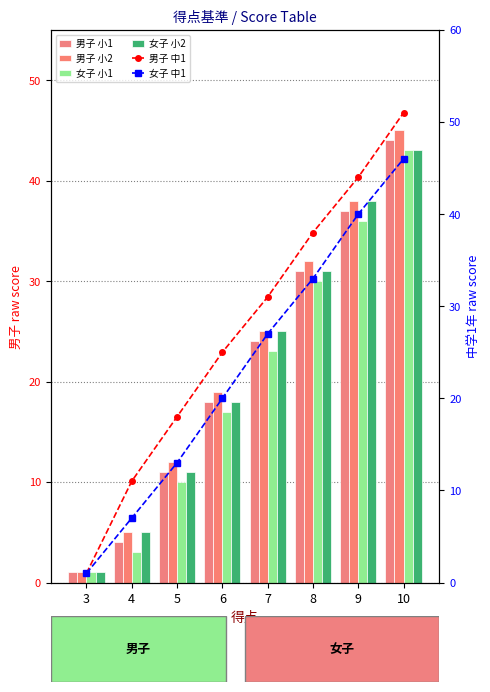

Which category has the lowest value in the 女子 小1 series?

3